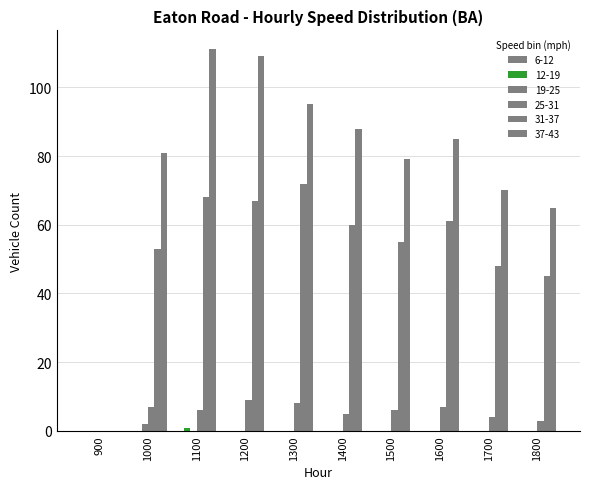

Are the bars grouped side by side (vs. stacked)?

Yes